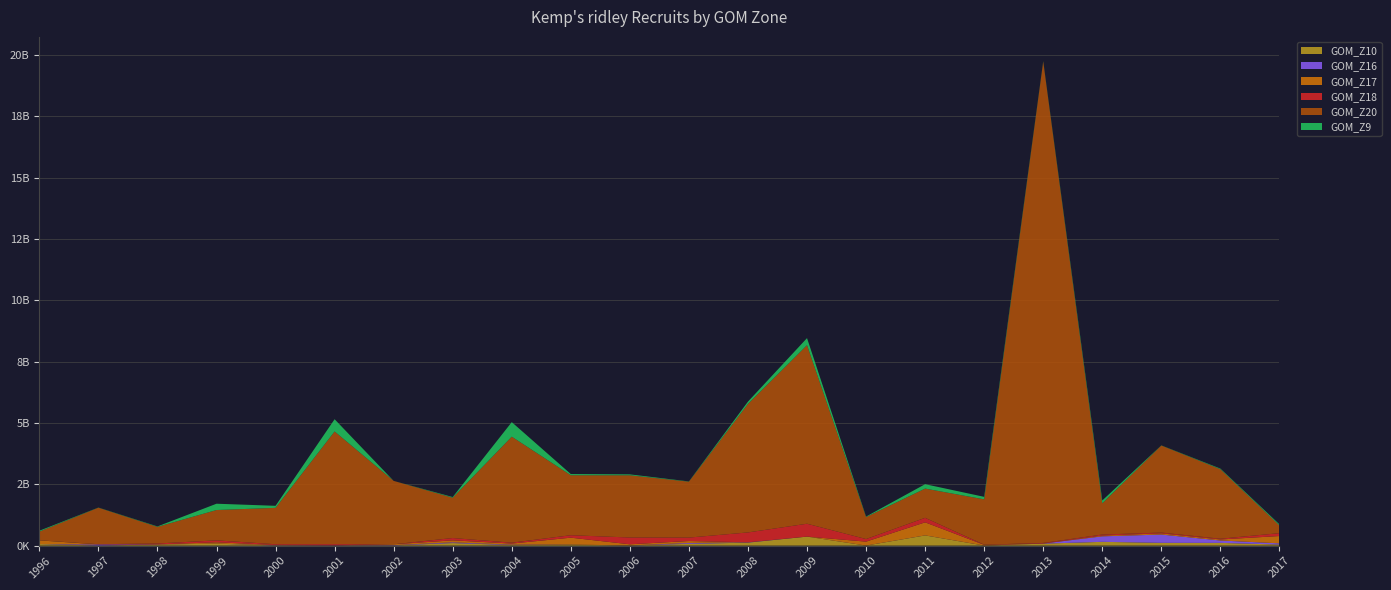

Reading right to left, list all the values displayed in this chart.

GOM_Z10: 2017=43453162.8	2016=111714618.8	2015=113475529.8	2014=154147873.3	2013=80280713.6	2012=2701068.6	2011=415565726.4	2010=2205720.1	2009=367246466.6	2008=122347453.7	2007=73217575.7	2006=6711029.9	2005=41968342.6	2004=22860580.8	2003=104796618.4	2002=8436668.8	2001=3807970.2	2000=7434073.2	1999=78733546.0	1998=45865614.7	1997=5362863.0	1996=65280363.2
GOM_Z16: 2017=48962330.5	2016=97978653.4	2015=338334852.1	2014=224527519.5	2013=3698042.8	2012=453469.7	2011=1990199.4	2010=753078.4	2009=0.0	2008=9441545.7	2007=34089305.4	2006=572580.7	2005=2136677.4	2004=15584161.2	2003=28813346.5	2002=10941626.2	2001=6440710.7	2000=7357272.8	1999=2073290.7	1998=2458882.4	1997=39427353.2	1996=436239.9
GOM_Z17: 2017=298586081.9	2016=41122206.1	2015=47774129.4	2014=33128555.0	2013=2148278.4	2012=26977166.7	2011=532061919.5	2010=159775634.1	2009=0.0	2008=2989199.2	2007=80192151.5	2006=46222016.3	2005=279593868.7	2004=45390466.2	2003=81273575.4	2002=34825208.9	2001=4206589.2	2000=12216944.6	1999=54625612.0	1998=1760039.3	1997=5613828.9	1996=148347237.7
GOM_Z18: 2017=117162023.5	2016=30582650.1	2015=32130648.0	2014=39784849.7	2013=23681089.5	2012=7612976.3	2011=183159662.9	2010=105047512.4	2009=525330981.1	2008=403313731.4	2007=139974323.8	2006=277470324.5	2005=100532988.3	2004=36090193.0	2003=94559852.8	2002=675605.0	2001=44634354.0	2000=29715897.6	1999=78205870.1	1998=36675770.1	1997=7237872.9	1996=855117.9
GOM_Z20: 2017=314036838.0	2016=2835551202.9	2015=3550519700.1	2014=1272325785.9	2013=19631971131.2	2012=1848601436.5	2011=1193108942.8	2010=897605006.8	2009=7280674671.1	2008=5238964690.2	2007=2281116262.7	2006=2537450402.8	2005=2445314338.3	2004=4322471973.4	2003=1644015186.7	2002=2584620882.0	2001=4596047783.4	2000=1482769913.6	1999=1237853664.9	1998=678629771.4	1997=1489280667.0	1996=355499390.4
GOM_Z9: 2017=45438762.7	2016=24608654.3	2015=6043549.5	2014=117869615.4	2013=15714249.5	2012=102597483.2	2011=179090118.8	2010=20133228.0	2009=289003379.5	2008=96265833.5	2007=9298338.5	2006=36549973.4	2005=48969265.2	2004=593593911.9	2003=27955682.6	2002=0.0	2001=499047008.1	2000=83980895.6	1999=257014943.2	1998=17725135.8	1997=6313718.2	1996=36656063.5